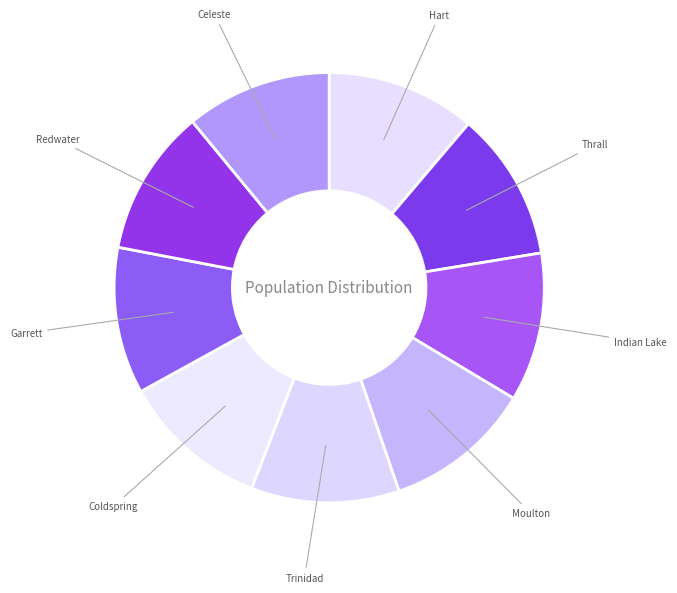

What is the ratio of the value at Thrall to the value at Celeste?

1.0